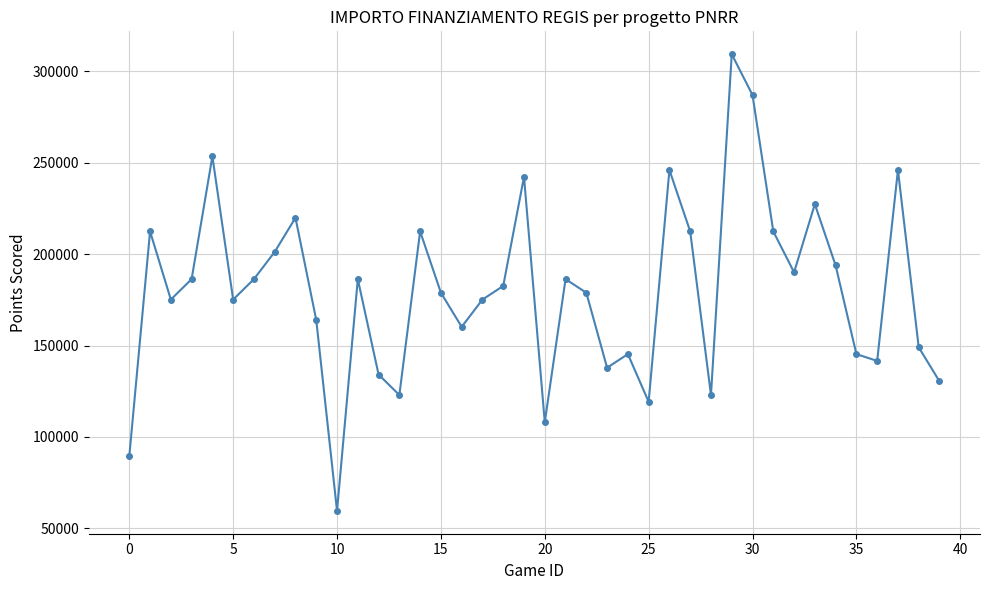

What is the sum of all values?

7205726.7